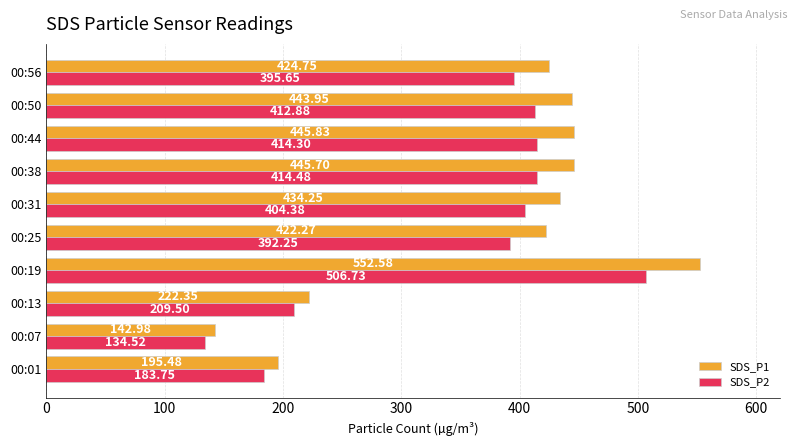

Which series has the widest spread of values?

SDS_P1